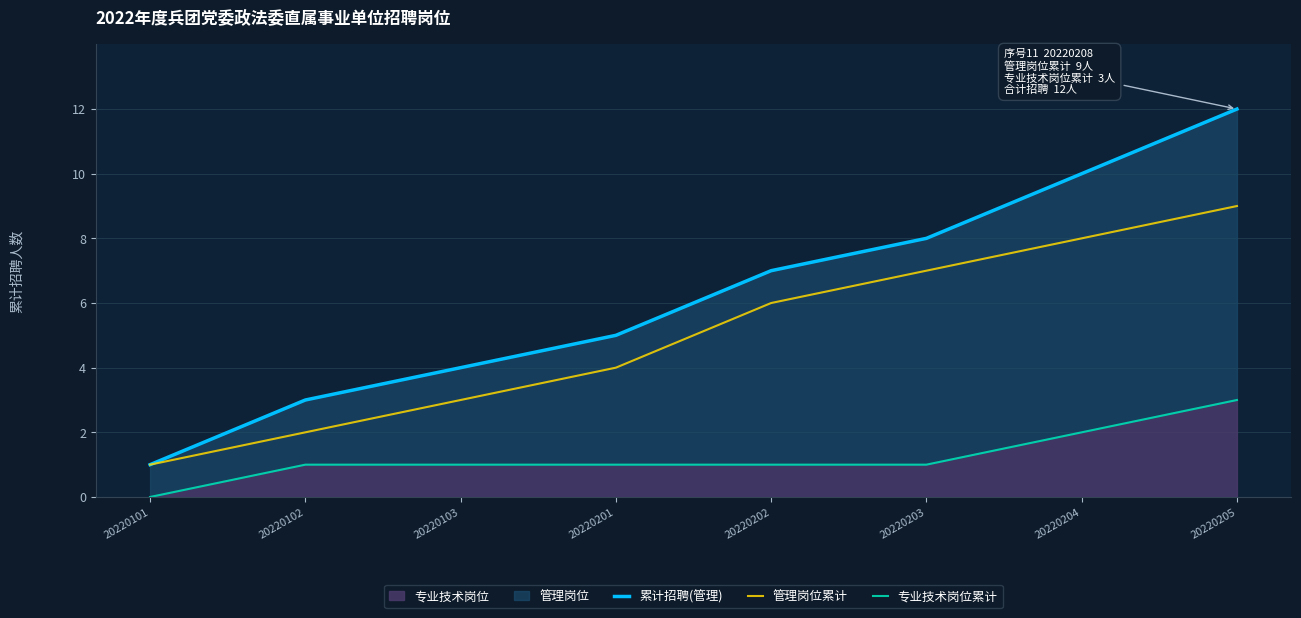

How many lines are shown in the chart?

3